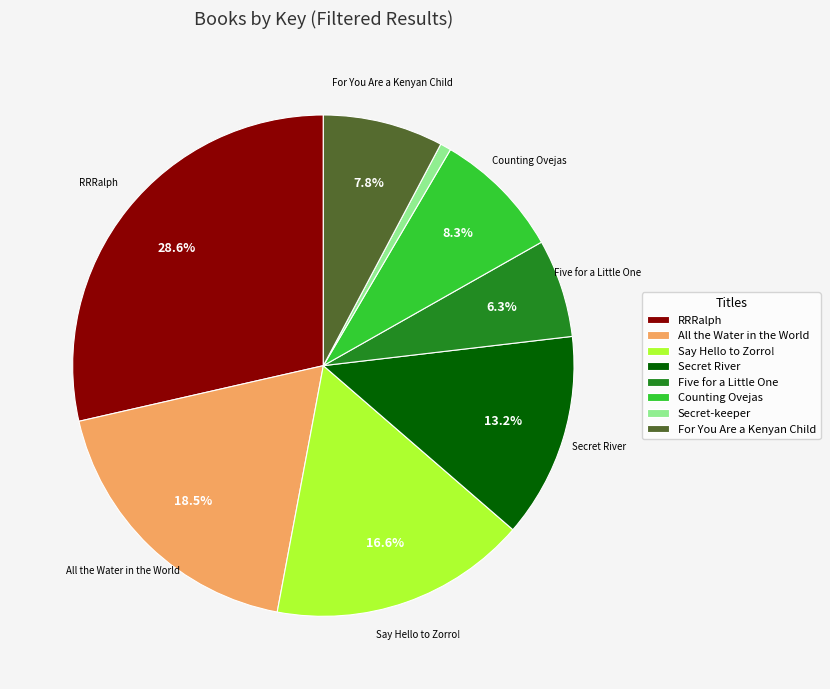

Between Five for a Little One and Say Hello to Zorro!, which is larger?

Say Hello to Zorro!